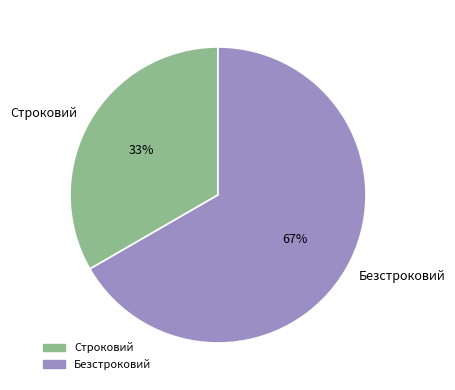

Which category has the biggest portion of the pie?

Безстроковий